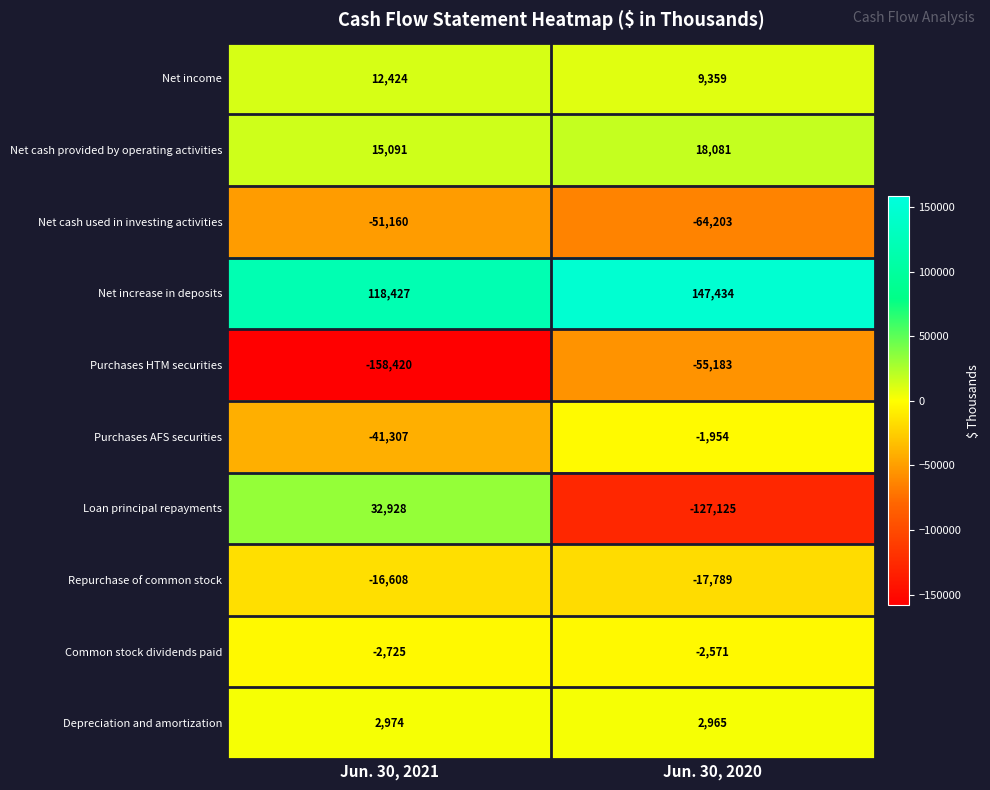

Count the number of data series in this chart.

10